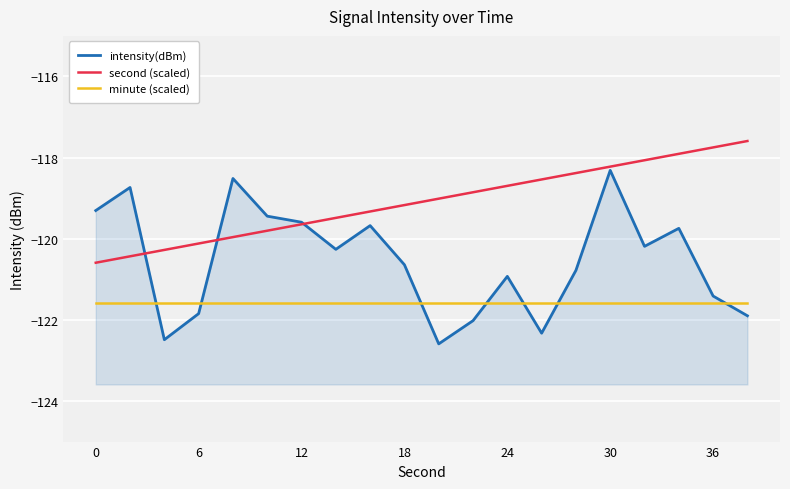

At how many categories does at least one series exceed -118?

3